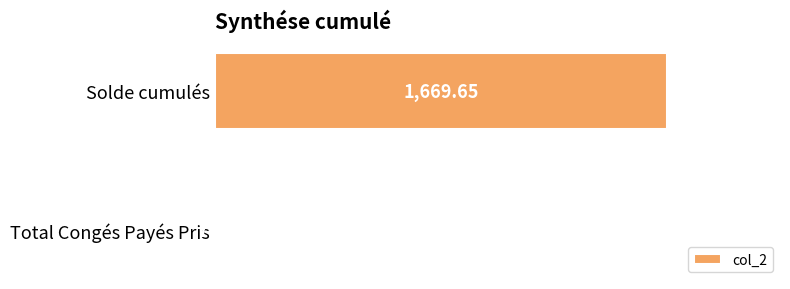

How many values are below 1669?

1